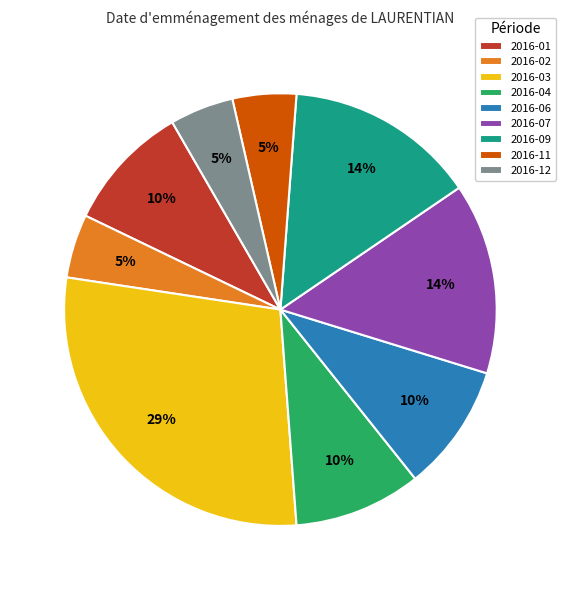

Does any single category account for the majority?

No